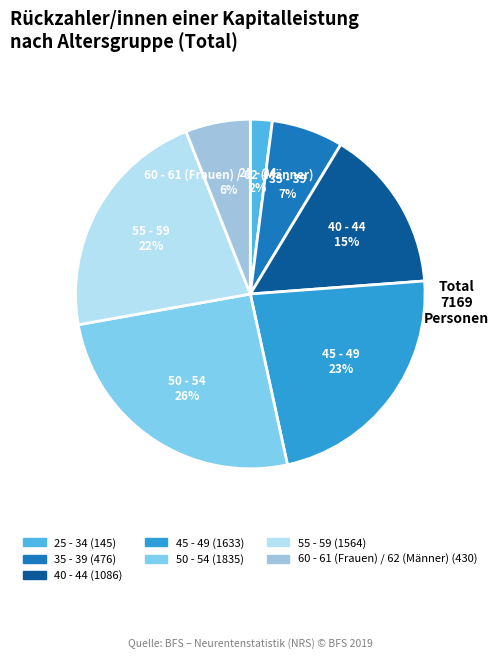

Rank the categories by value from highest to lowest.

50 - 54, 45 - 49, 55 - 59, 40 - 44, 35 - 39, 60 - 61 (Frauen) / 62 (Männer), 25 - 34